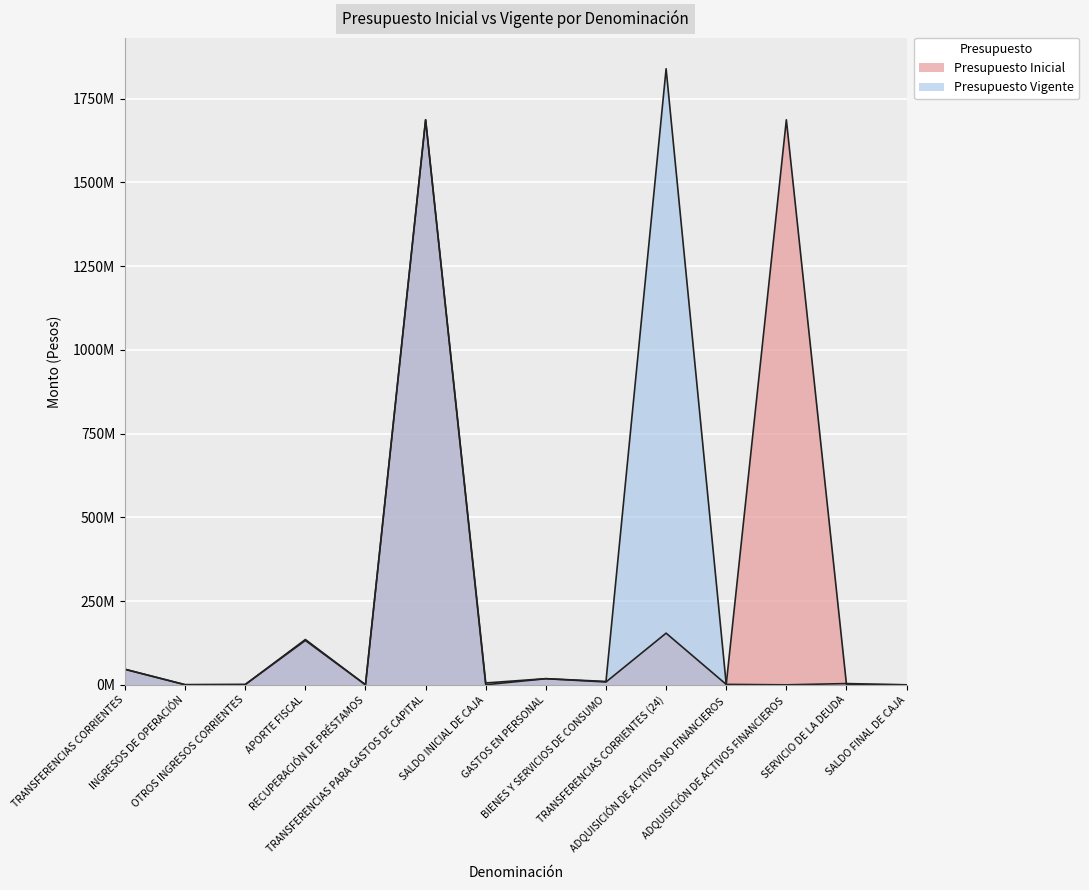

Between TRANSFERENCIAS CORRIENTES (24) and ADQUISICIÓN DE ACTIVOS FINANCIEROS, which is larger?

ADQUISICIÓN DE ACTIVOS FINANCIEROS